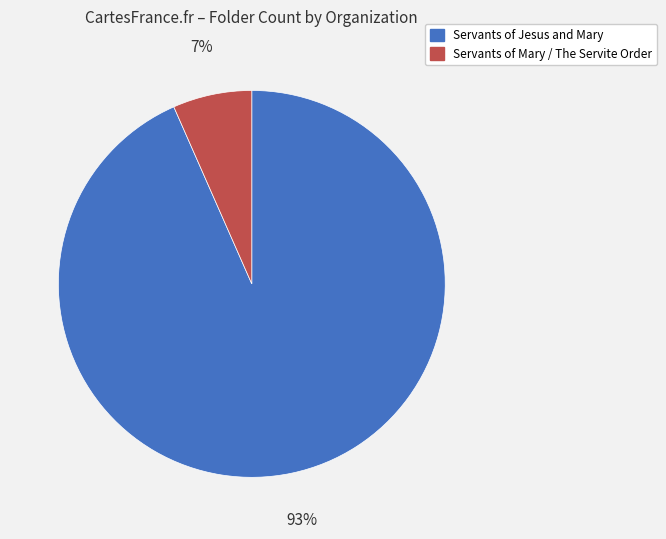

To the nearest percent, what portion does Servants of Mary / The Servite Order represent?

7%